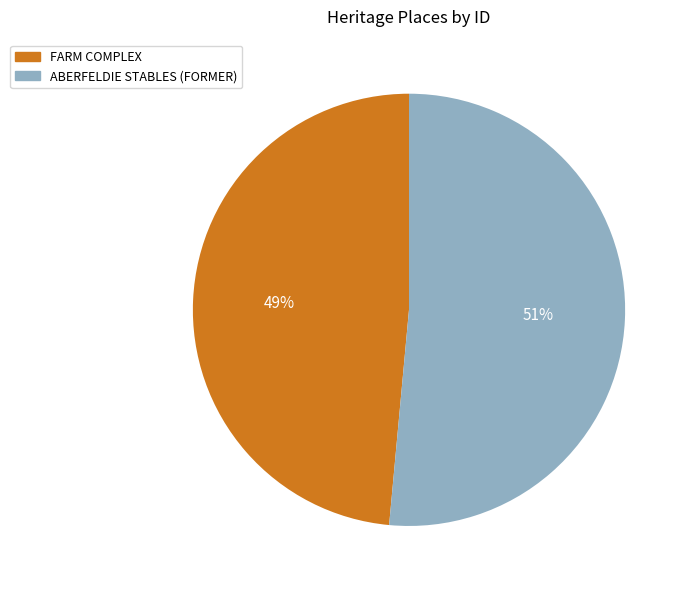

Is there a majority slice in this chart?

Yes